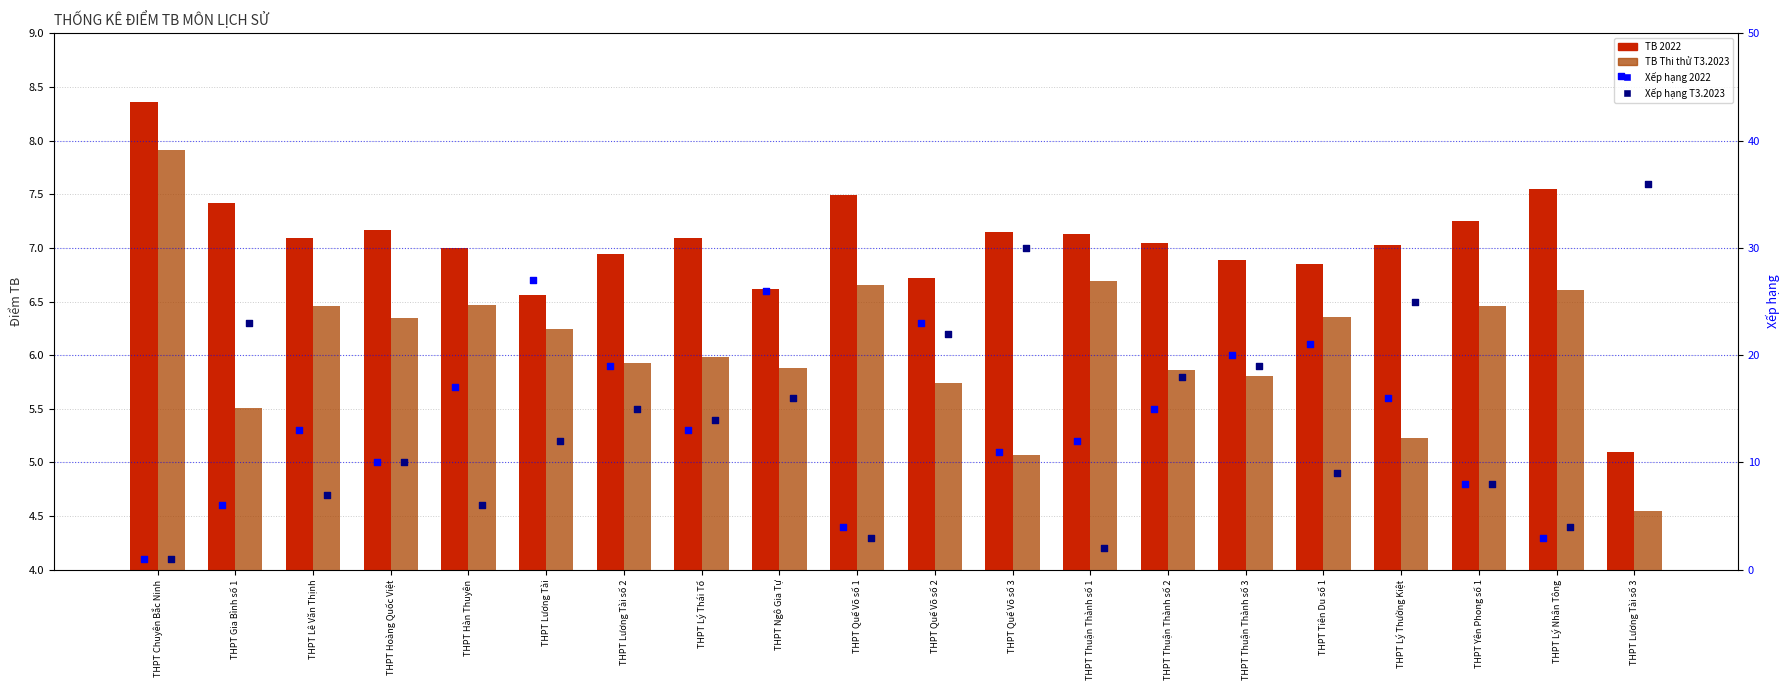

What is the total value across all series at THPT Hoàng Quốc Việt?

33.5